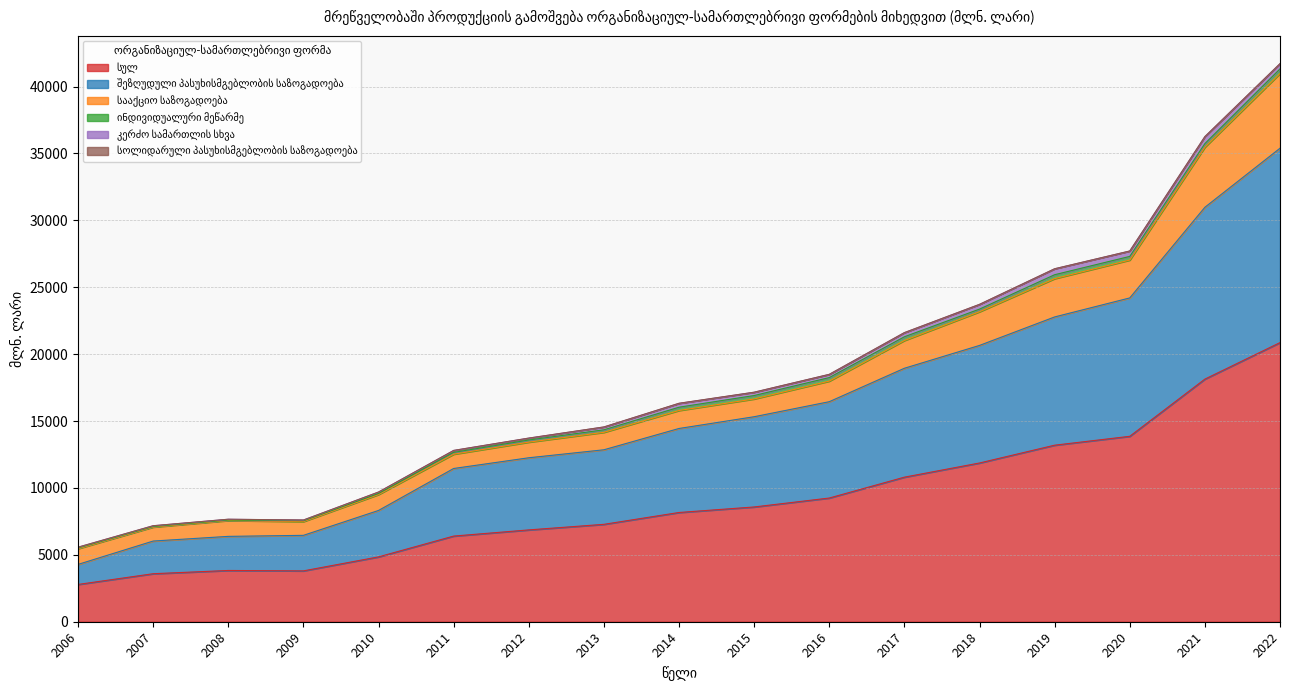

Reading left to right, transcribe all the data shown in this chart.

სულ: 2786.3	3588.6	3831.2	3800.7	4847.2	6401.9	6863.1	7279.9	8164.6	8577.8	9245.4	10805.0	11864.2	13195.3	13858.4	18133.6	20862.0
შეზღუდული პასუხისმგებლობის საზოგადოება: 1497.9	2441.6	2548.2	2655.9	3469.7	5051.6	5391.5	5571.7	6279.6	6744.2	7200.3	8139.4	8787.1	9585.1	10342.8	12842.9	14527.5
სააქციო საზოგადოება: 1177.0	1045.1	1184.4	1029.1	1190.3	1068.3	1167.5	1305.1	1343.8	1328.7	1538.2	2073.9	2518.4	2862.8	2830.6	4490.0	5585.2
ინდივიდუალური მეწარმე: 54.4	40.9	36.7	60.0	77.2	134.0	160.5	187.3	244.8	255.5	264.3	279.2	196.9	293.0	272.3	269.4	346.5
კერძო სამართლის სხვა: 52.2	56.2	57.1	53.1	106.2	145.6	140.0	209.9	287.0	245.9	239.1	309.6	353.0	443.8	404.2	523.3	389.2
სოლიდარული პასუხისმგებლობის საზოგადოება: 4.4	4.0	4.0	1.9	3.2	2.3	3.1	5.1	8.8	3.1	2.3	1.4	1.3	0.8	0.8	0.6	4.0